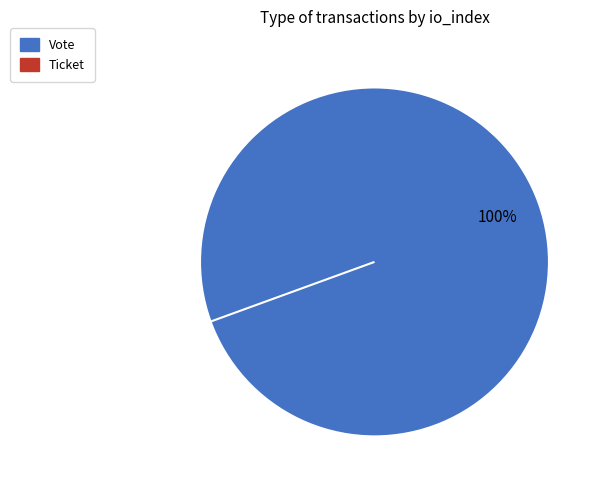

True or false: Vote (io_index=1) accounts for 99% of the total.

False